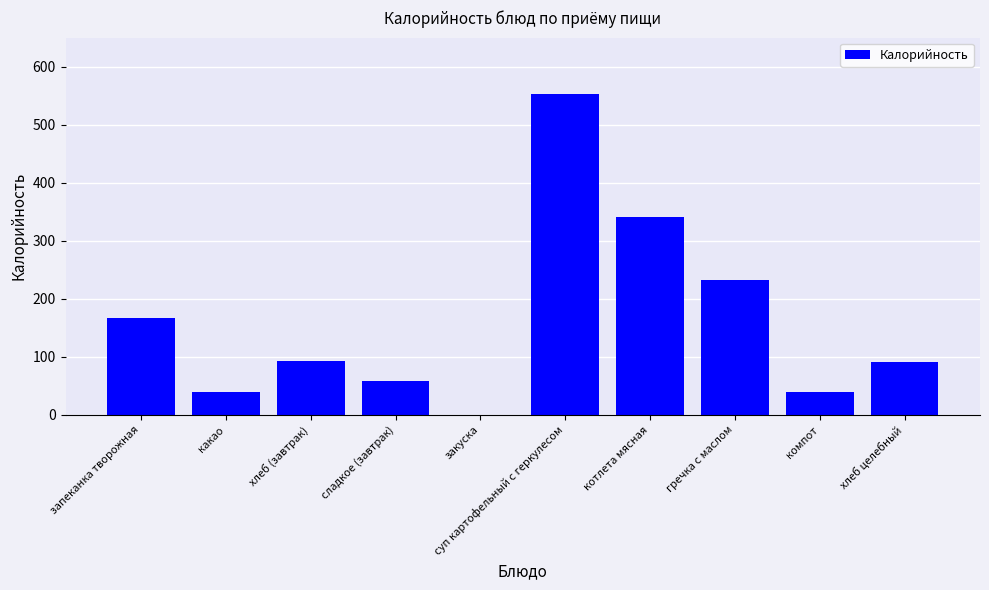

What is the change in value from запеканка творожная to гречка с маслом?

+64.9